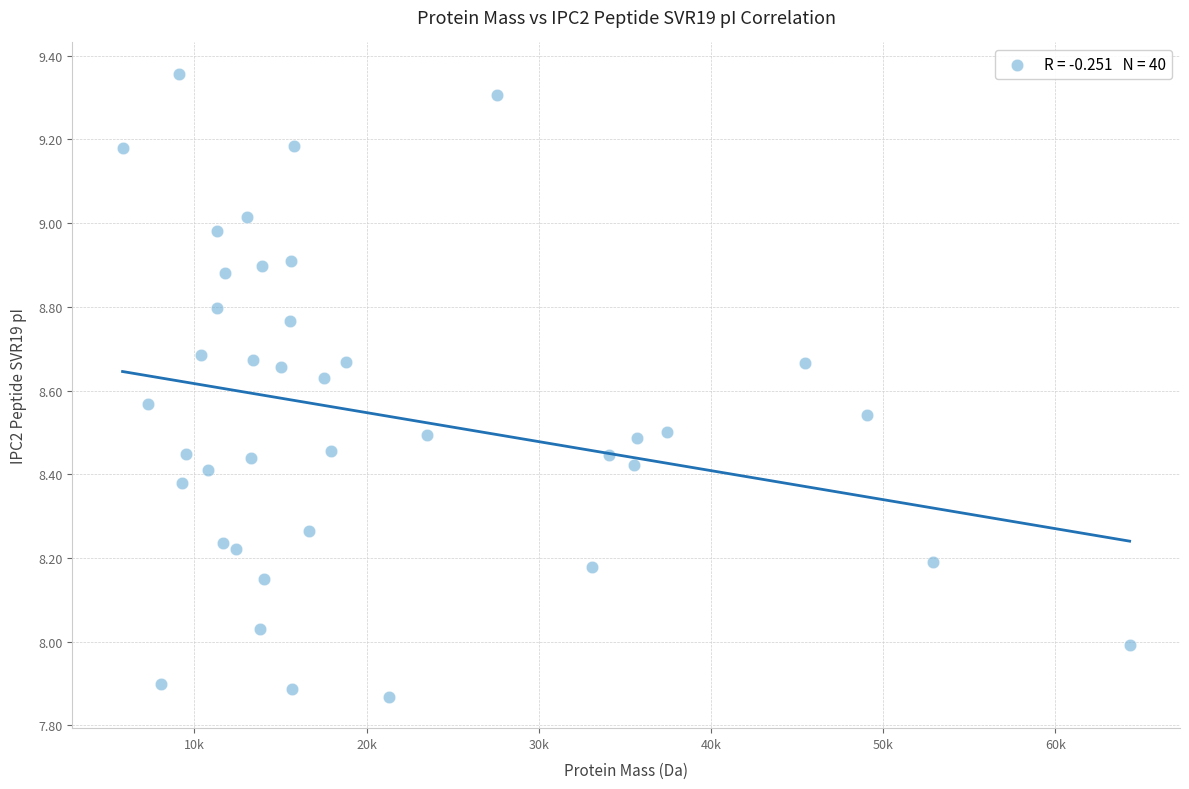

What is the range of X values (max minus min)?

58480.0